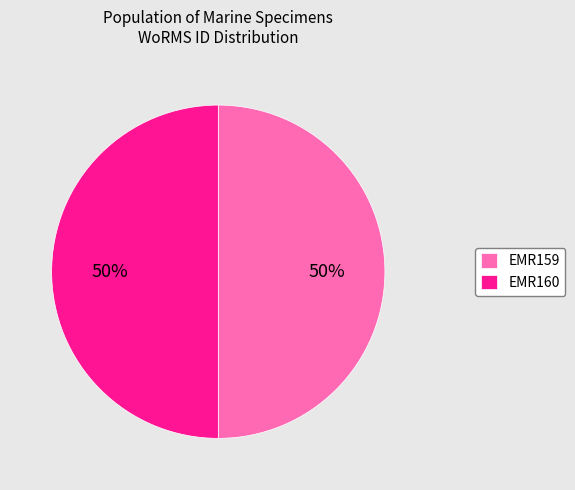

True or false: EMR160 accounts for 64% of the total.

False